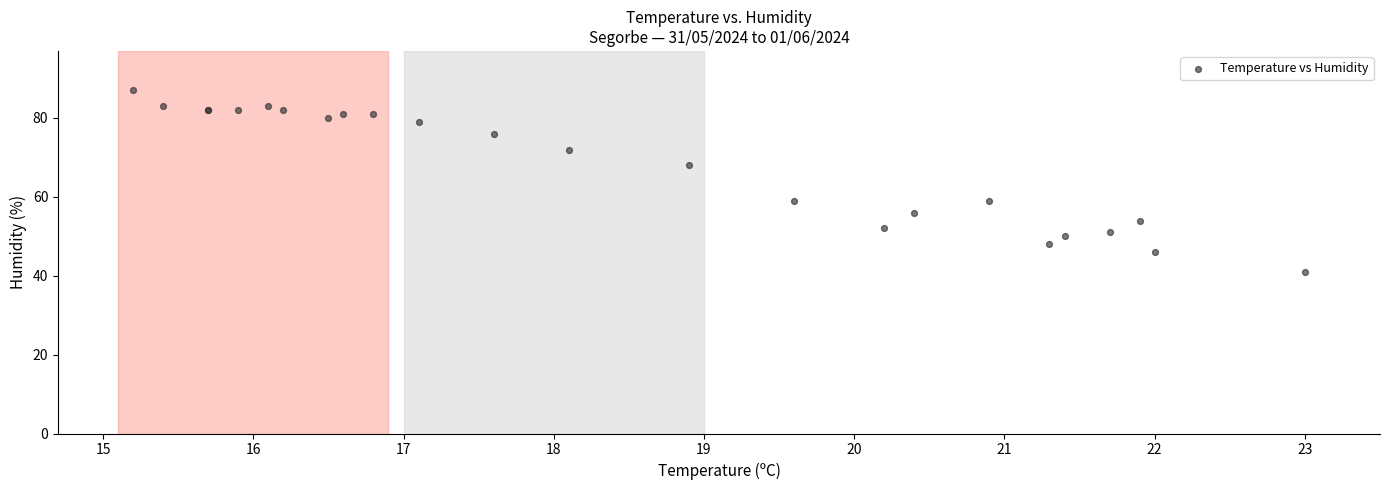

What Y value in the scatter plot is closest to 64?

68